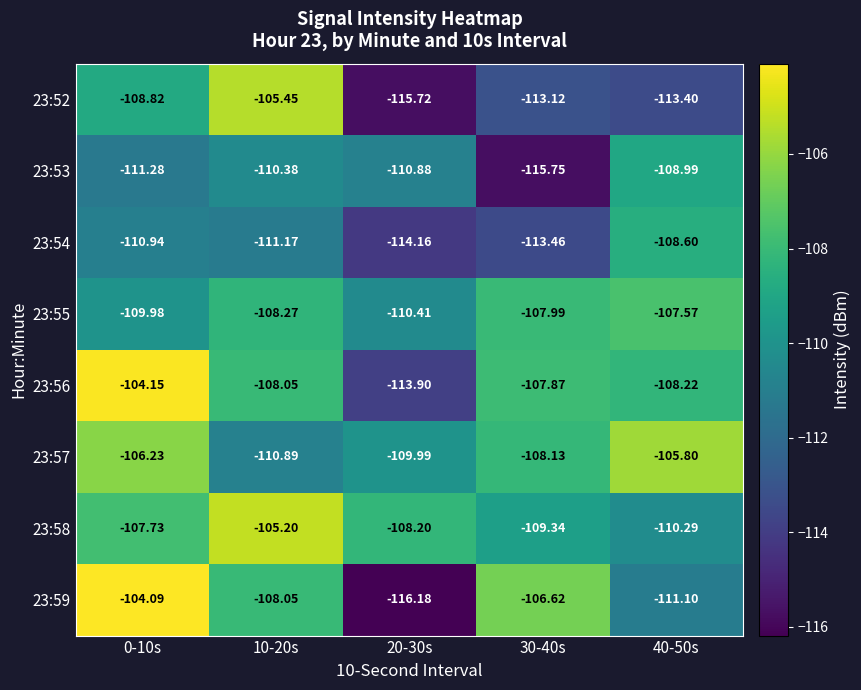

Is the value of 23:58 at 20-30s greater than the value of 23:56 at 40-50s?

Yes